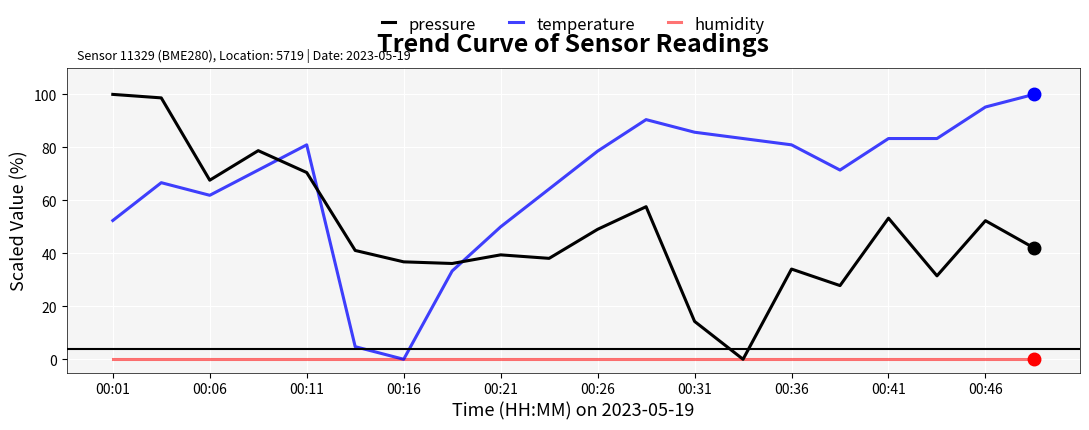

True or false: pressure and temperature intersect in this chart.

True